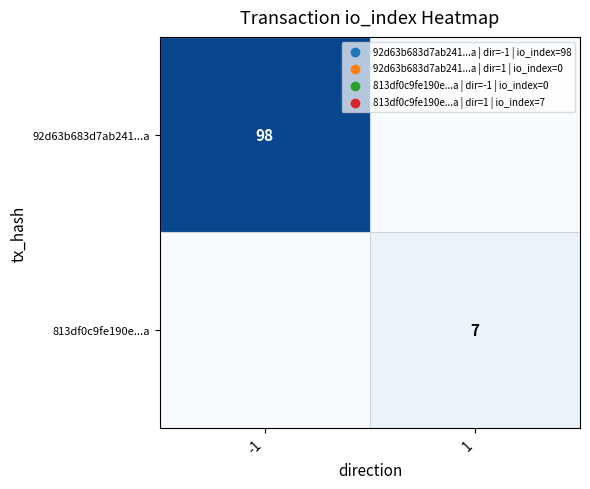

Is the value of 813df0c9fe190e...a at 1 greater than the value of 92d63b683d7ab241...a at -1?

No